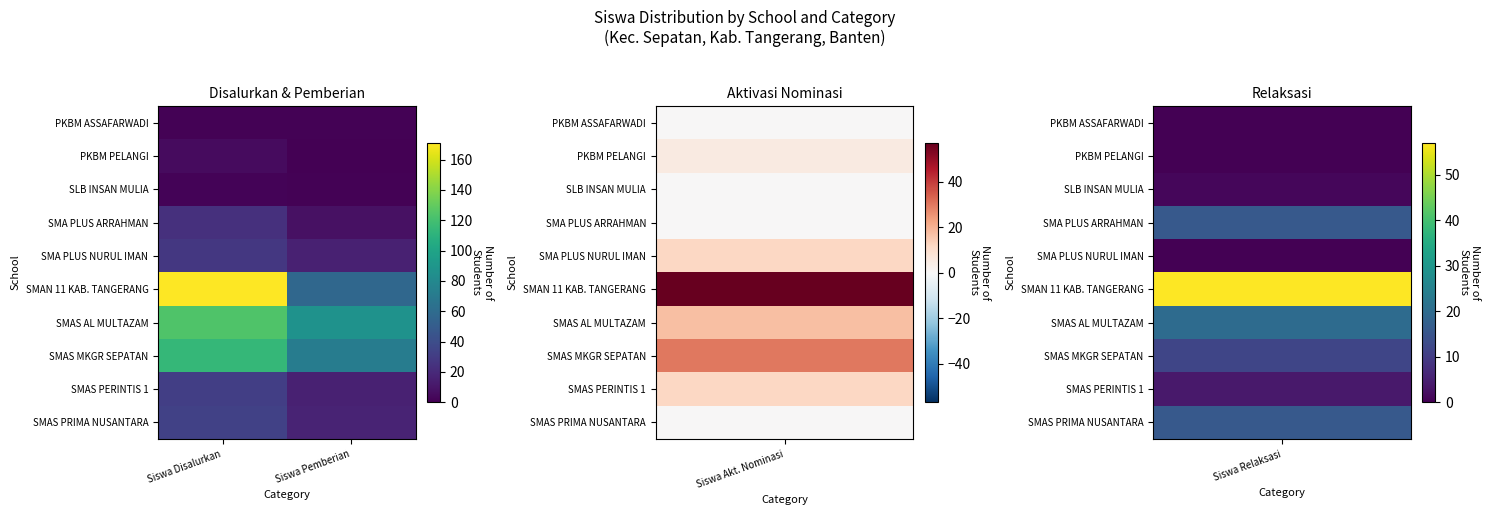

At which category is the sum across all series the highest?

Siswa Disalurkan